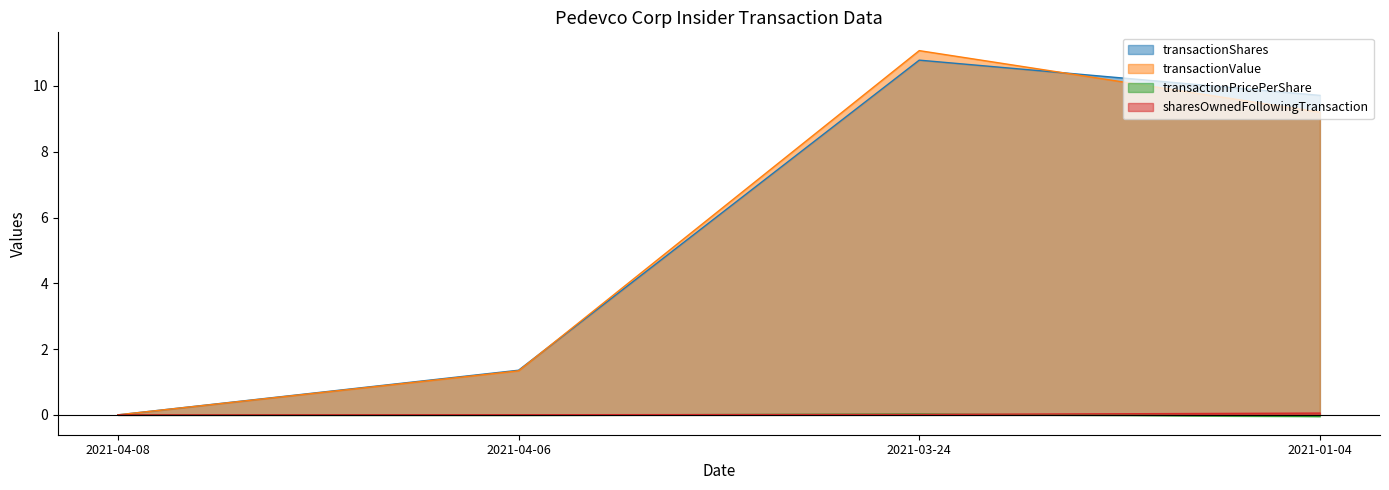

Reading right to left, what are all the values shown in this chart?

transactionShares: 2021-01-04=9.7	2021-03-24=10.8	2021-04-06=1.4	2021-04-08=0.0
transactionValue: 2021-01-04=9.2	2021-03-24=11.1	2021-04-06=1.3	2021-04-08=0.0
transactionPricePerShare: 2021-01-04=-0.0	2021-03-24=0.0	2021-04-06=-0.0	2021-04-08=0.0
sharesOwnedFollowingTransaction: 2021-01-04=0.1	2021-03-24=0.0	2021-04-06=0.0	2021-04-08=0.0